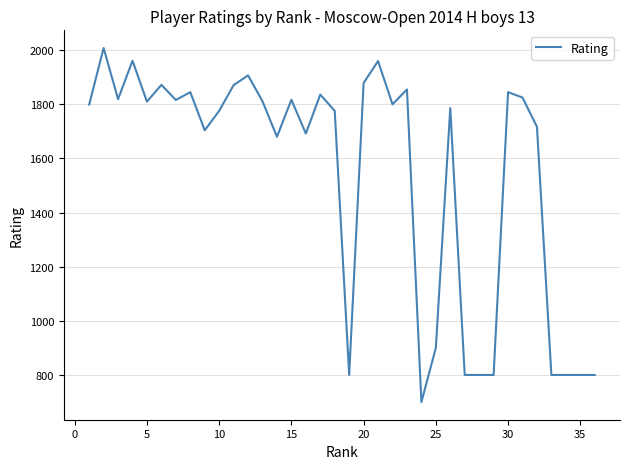

What is the minimum value shown in the chart?

700